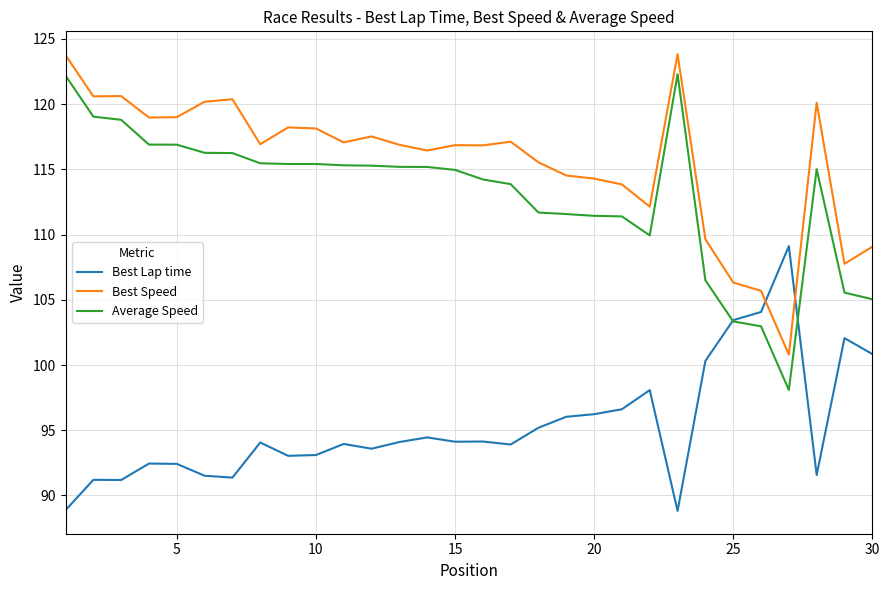

True or false: Best Speed and Average Speed intersect in this chart.

False